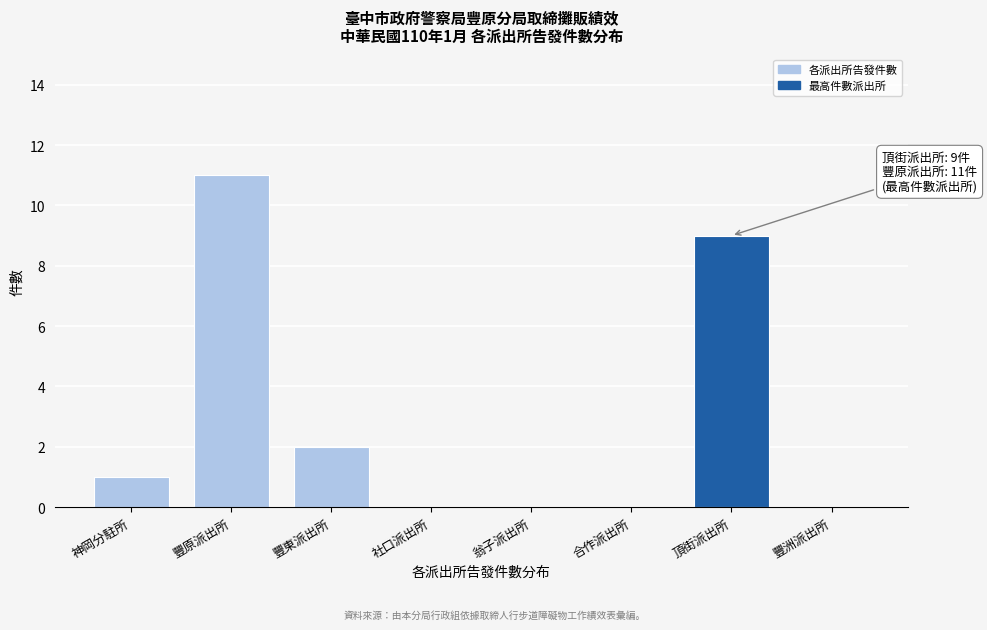

Reading left to right, list all the values displayed in this chart.

神岡分駐所=1	豐原派出所=11	豐東派出所=2	社口派出所=0	翁子派出所=0	合作派出所=0	頂街派出所=9	豐洲派出所=0